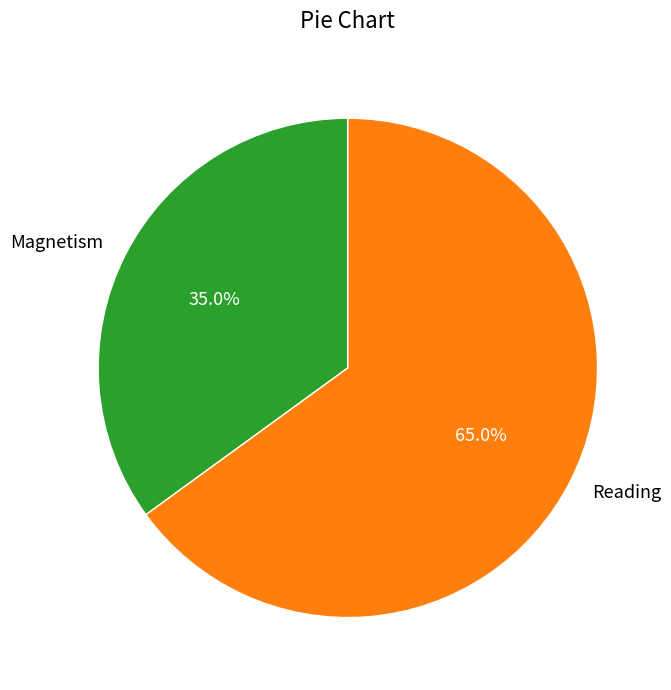

How many slices are in this pie chart?

2